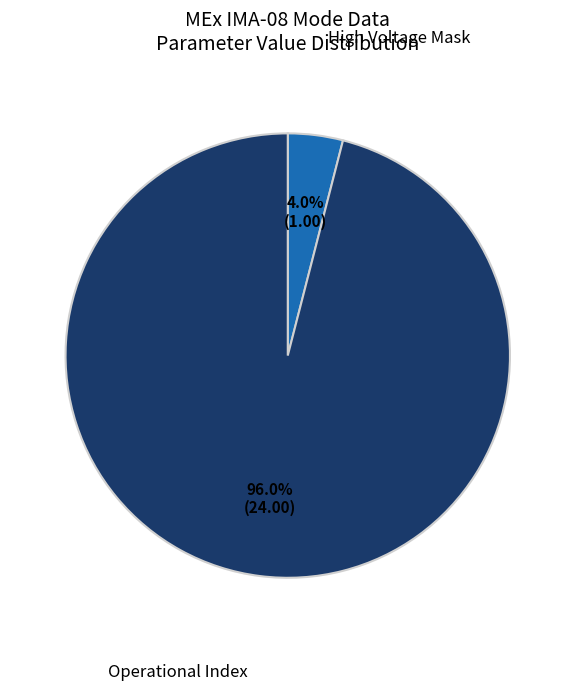

Is it true that Operational Index is 96% of the pie?

True